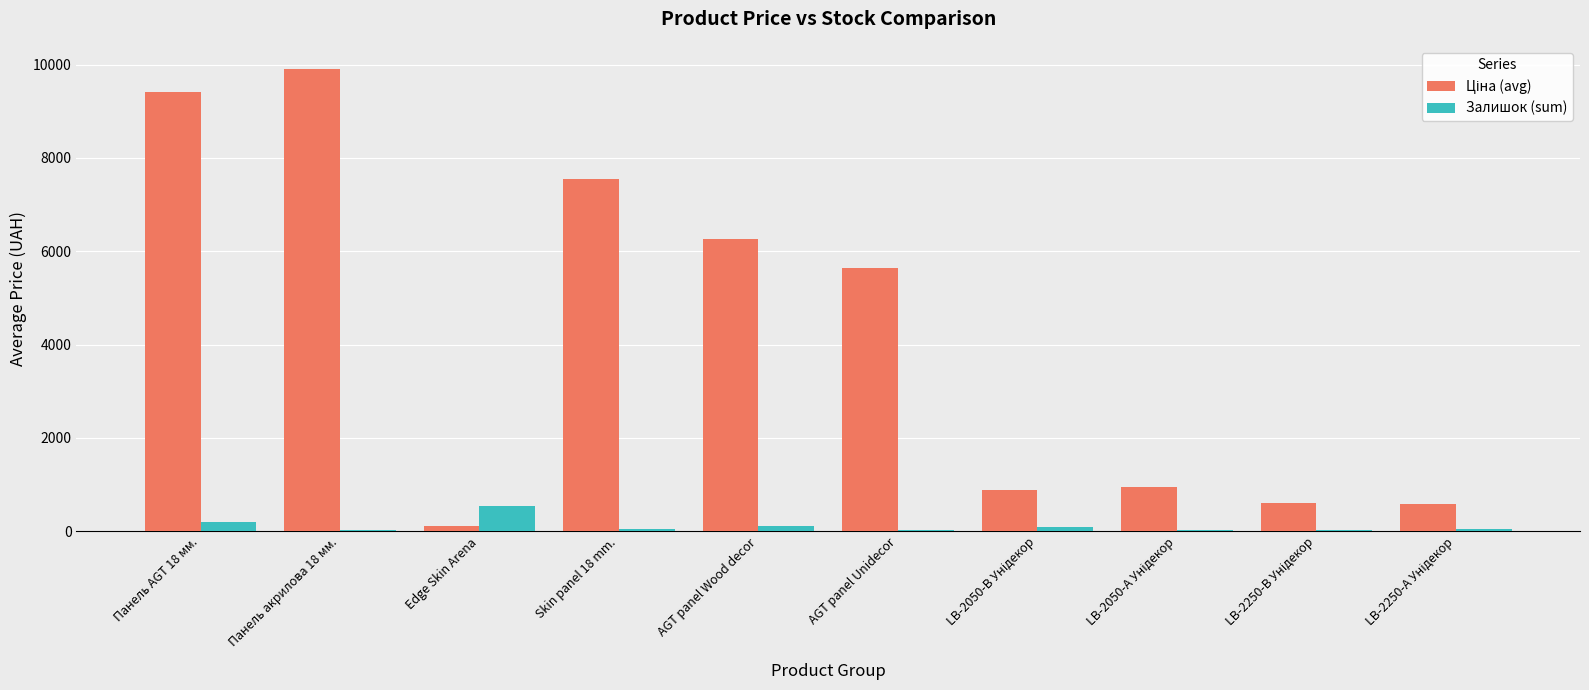

What is the greatest value displayed?

9908.5